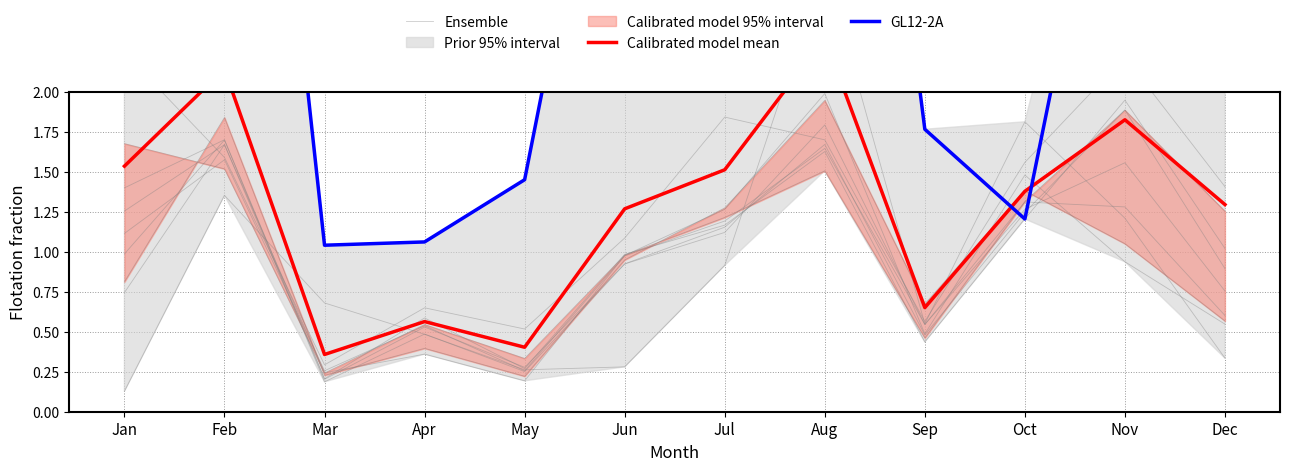

Rank the series by their maximum value, from highest to lowest.

Ensemble, GL12-2A, Calibrated model mean